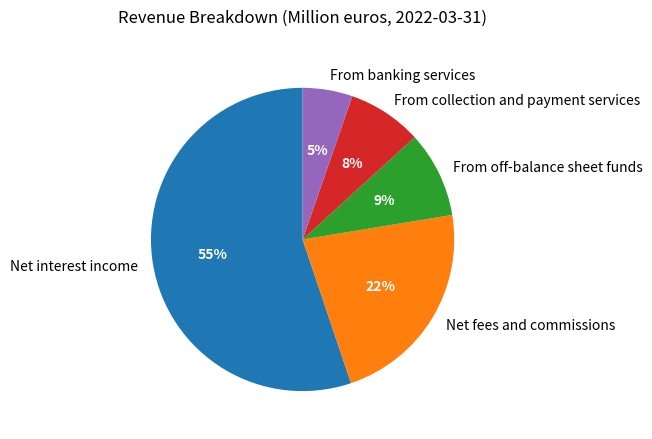

Count the number of slices in the pie.

5